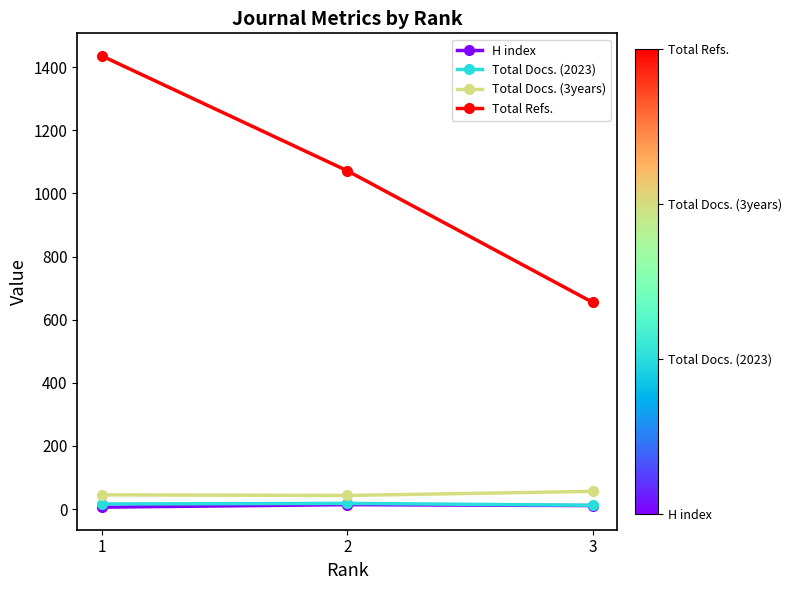

Which series has the widest spread of values?

Total Refs.